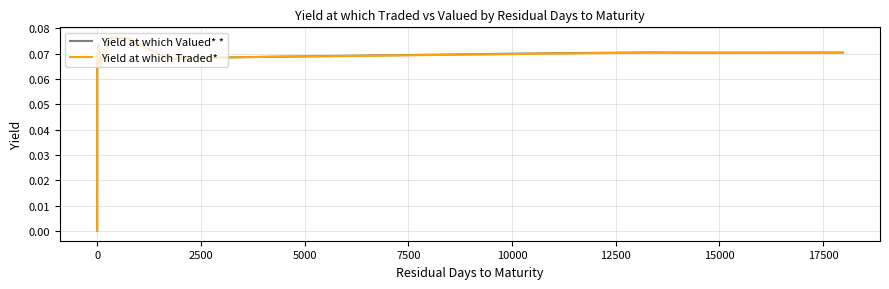

Reading right to left, list all the values displayed in this chart.

Yield at which Valued* *: 0.1	0.1	0.1	0.1	0.1	0.1	0.1	0.1	0.1	0.1	0.1	0.1	0.1	0.1	0.1	0.1	0.1	0.1	0.1	0.1	0.1	0.1	0.1	0.1	0.1	0.1	0.1	0.1	0.1	0.1	0.1	0.1	0.1	0.1	0.0	0.0	0.0	0.0	0.0	0.0
Yield at which Traded*: 0.1	0.1	0.1	0.1	0.1	0.1	0.1	0.1	0.1	0.1	0.1	0.1	0.1	0.1	0.1	0.1	0.1	0.1	0.1	0.1	0.1	0.1	0.1	0.1	0.1	0.1	0.1	0.1	0.1	0.1	0.1	0.1	0.1	0.1	0.0	0.0	0.0	0.0	0.0	0.0